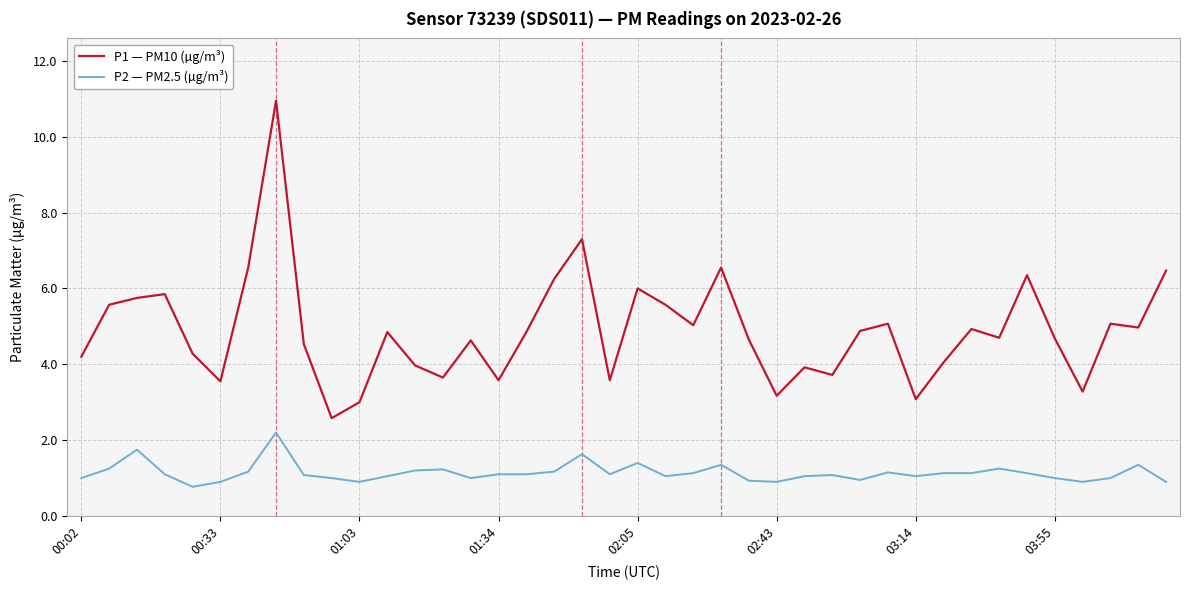

Rank the series by their maximum value, from highest to lowest.

P1 — PM10 (µg/m³), P2 — PM2.5 (µg/m³)